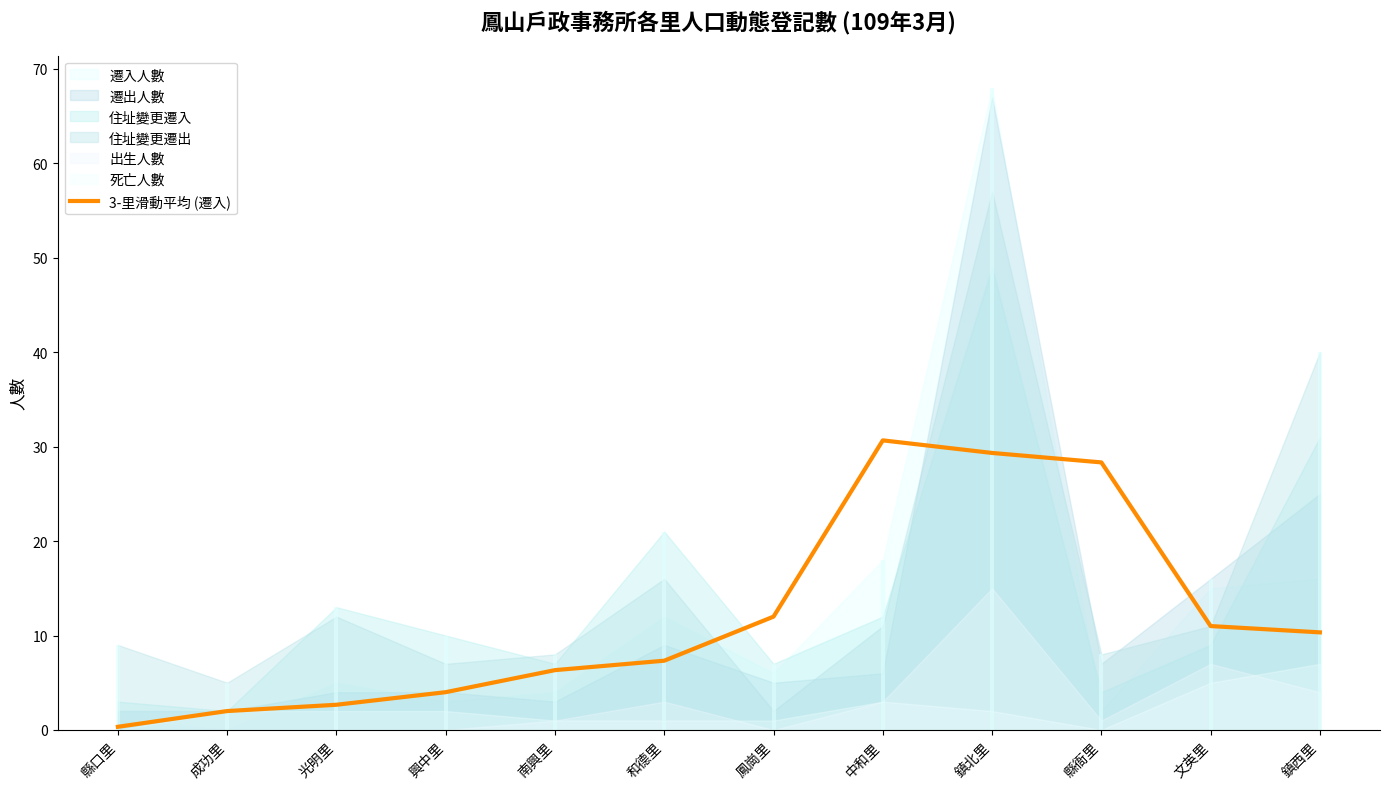

The value at 南興里 is 10.8. True or false?

False